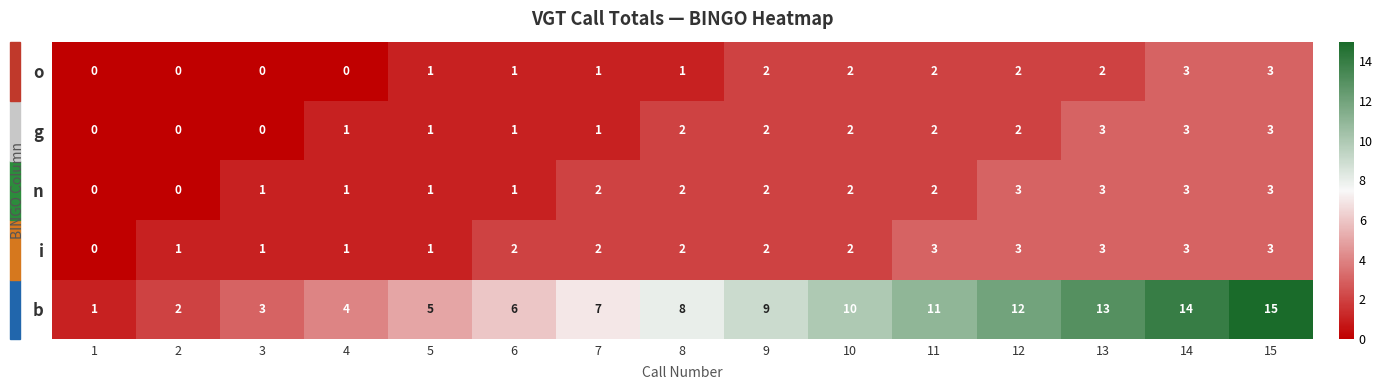

Is the value of b at 10 greater than the value of g at 11?

Yes